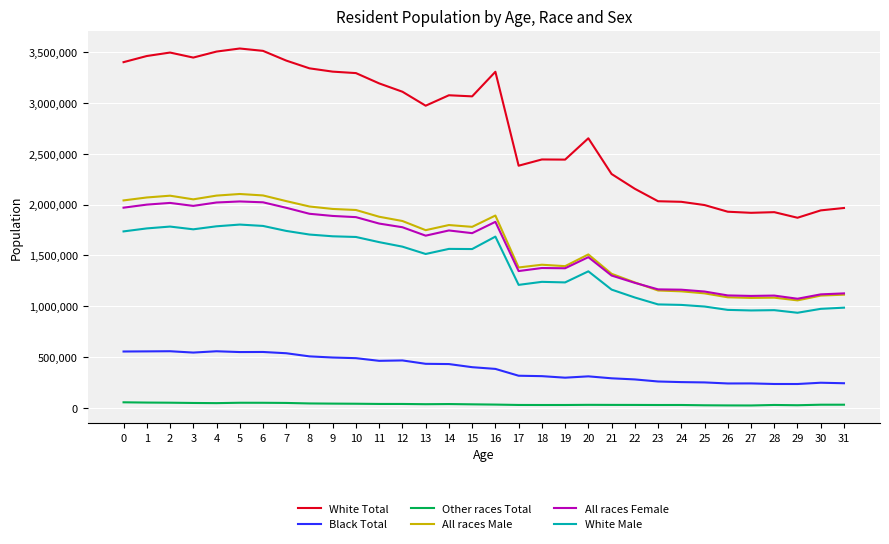

List the series in order of their peak value, lowest first.

Other races Total, Black Total, White Male, All races Female, All races Male, White Total